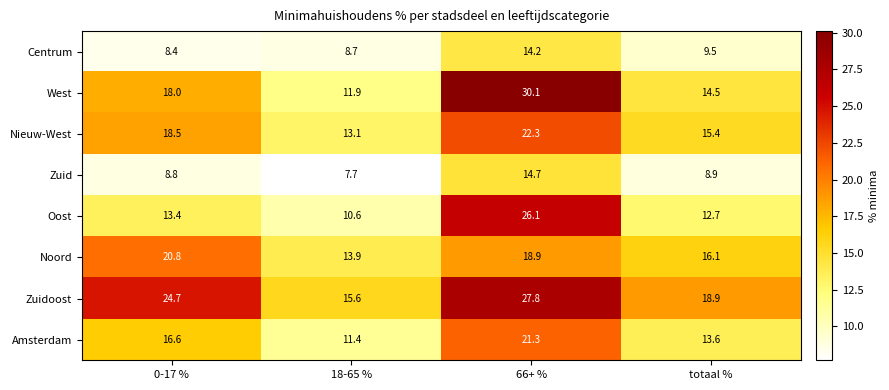

At which category does the chart reach its minimum across all series?

18-65 %